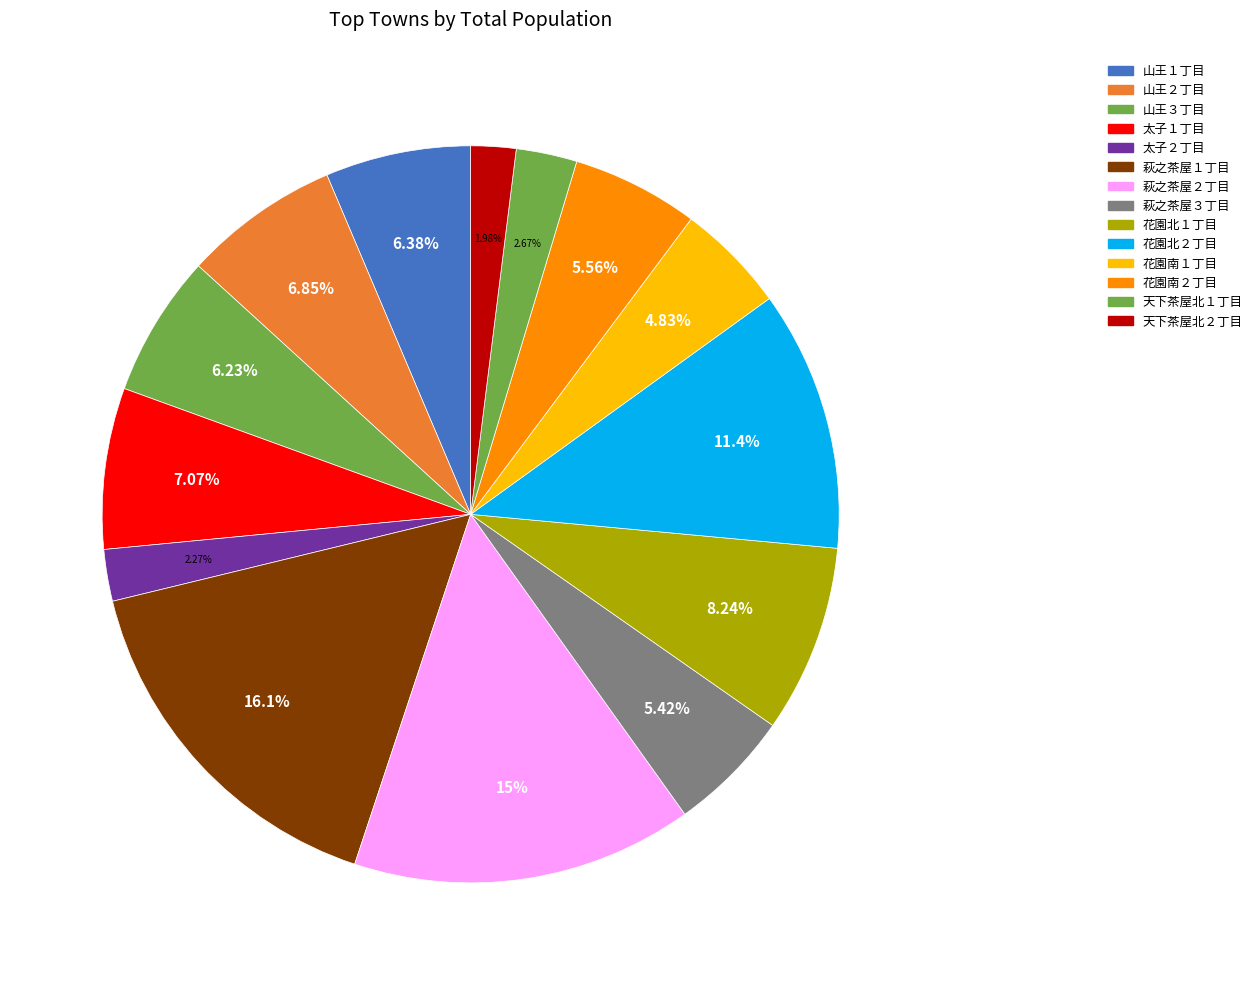

Rank the categories by value from lowest to highest.

天下茶屋北２丁目, 太子２丁目, 天下茶屋北１丁目, 花園南１丁目, 萩之茶屋３丁目, 花園南２丁目, 山王３丁目, 山王１丁目, 山王２丁目, 太子１丁目, 花園北１丁目, 花園北２丁目, 萩之茶屋２丁目, 萩之茶屋１丁目